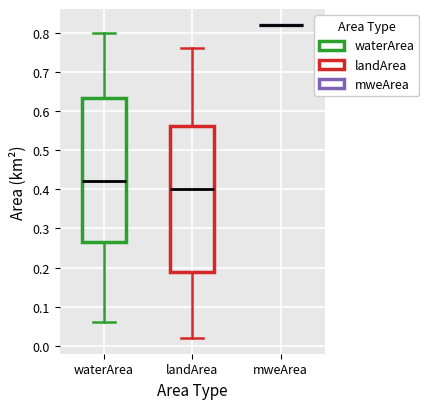

Reading left to right, read every box against the y-axis: the position of its median line, the range the box covers, and the ends of its whiskers. The values are not printed on the chart, so give them approximately, as read against the axis.

waterArea: median 0.42, box 0.27 to 0.63, whiskers 0.06 to 0.80
landArea: median 0.40, box 0.19 to 0.56, whiskers 0.02 to 0.76
mweArea: box collapsed to a line at 0.82, whiskers 0.82 to 0.82